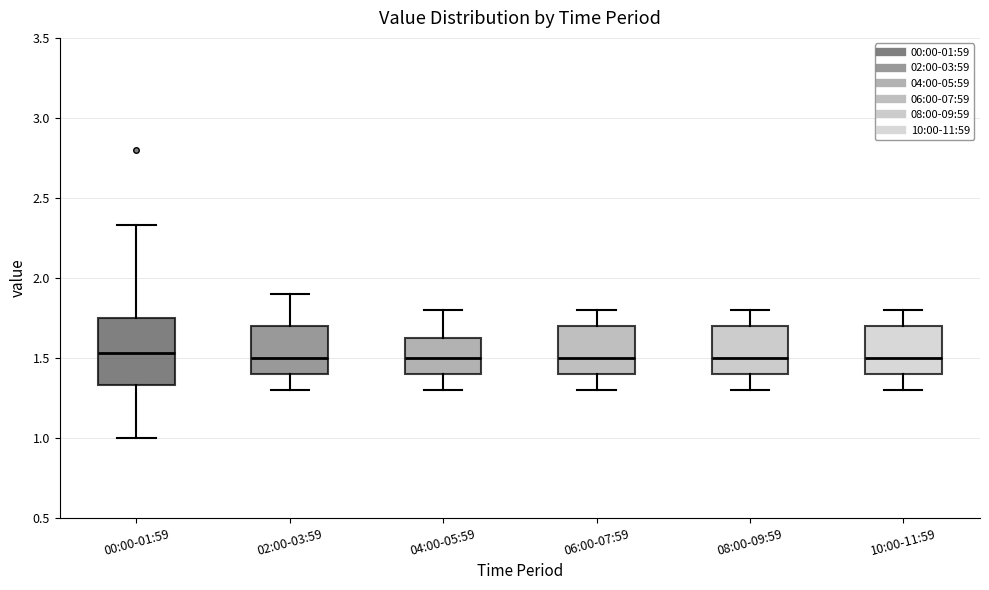

Which box is the tallest, from its lower edge to its upper edge?

00:00-01:59